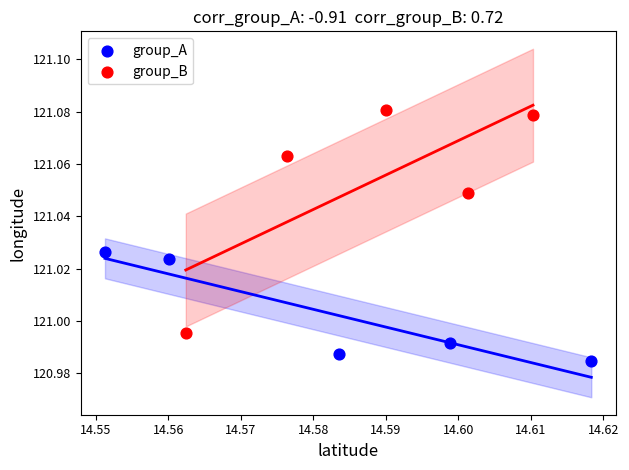

Which series reaches the maximum Y coordinate?

group_B